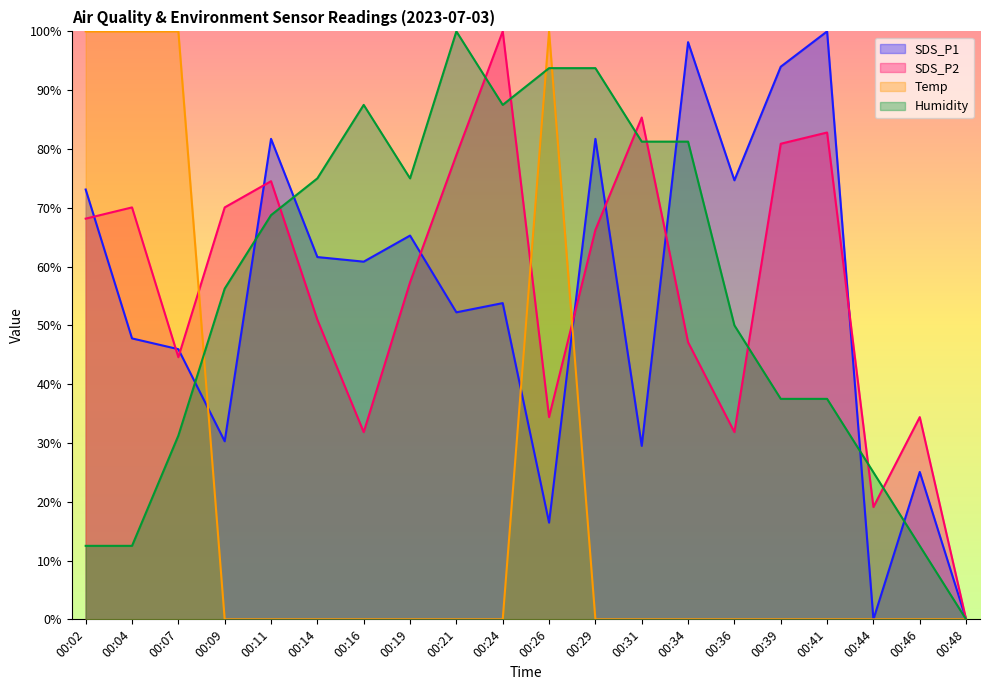

Which series has the largest range (max minus min)?

SDS_P1